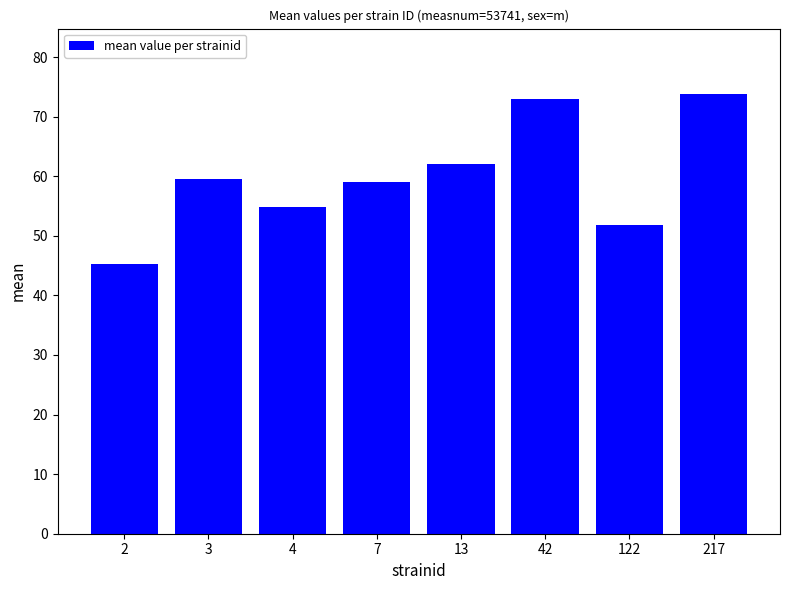

Reading left to right, list all the values displayed in this chart.

2=45.2	3=59.5	4=54.9	7=59.1	13=62.1	42=72.9	122=51.9	217=73.7